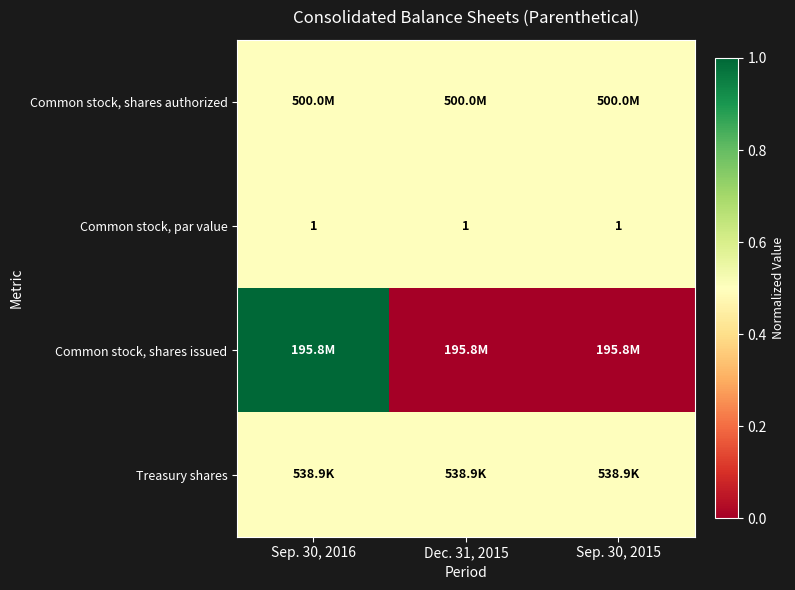

What is the lowest value of the Common stock, par value series?

1.0